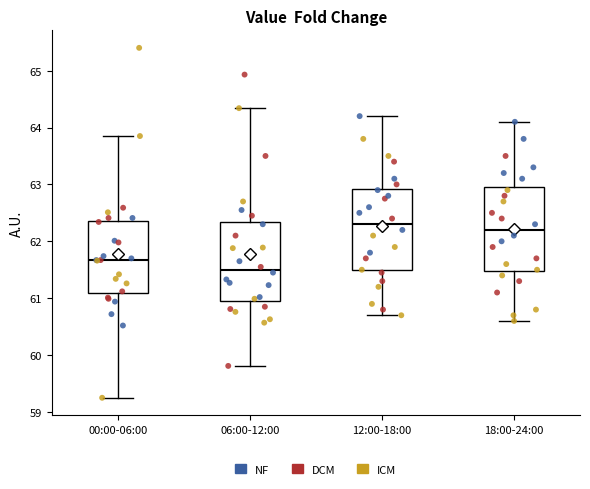

Reading left to right, transcribe this box plot: for each box, give where its median line is, the range the box spans, and where its two whiskers end, as read against the y-axis. The values are not printed on the chart, so give them approximately, as read against the axis.

00:00-06:00: median 61.7, box 61.1 to 62.4, whiskers 59.3 to 63.9
06:00-12:00: median 61.5, box 61.0 to 62.3, whiskers 59.8 to 64.3
12:00-18:00: median 62.3, box 61.5 to 62.9, whiskers 60.7 to 64.2
18:00-24:00: median 62.2, box 61.5 to 63.0, whiskers 60.6 to 64.1